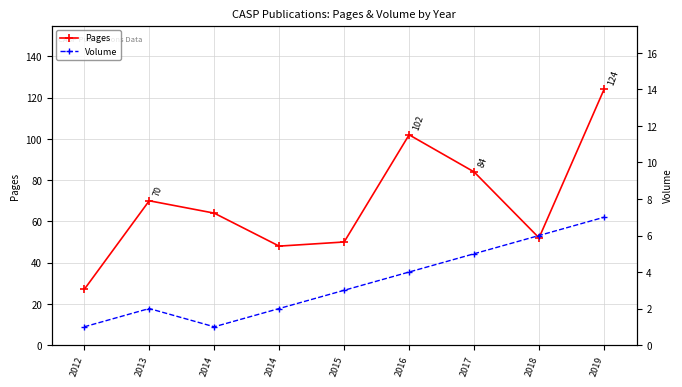

Reading left to right, transcribe all the data shown in this chart.

Pages: 27	70	64	48	50	102	84	52	124
Volume: 1	2	1	2	3	4	5	6	7